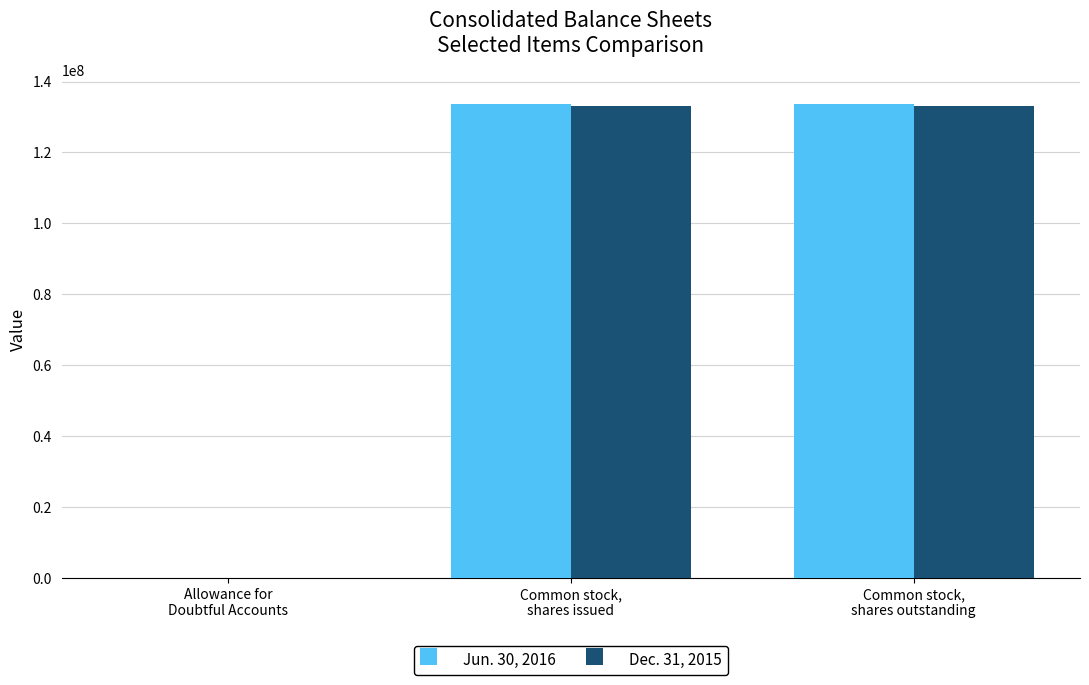

What is the maximum value shown in the chart?

133720519